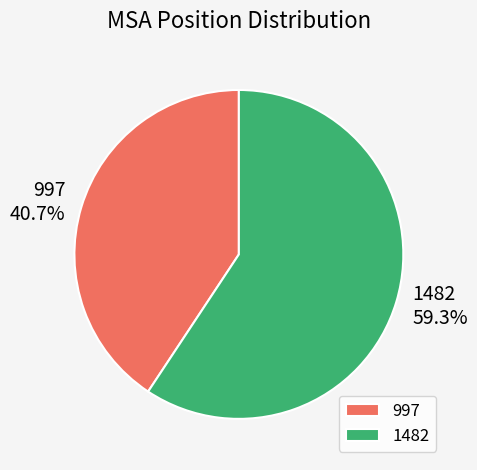

Is there any slice that represents more than half of the pie?

Yes